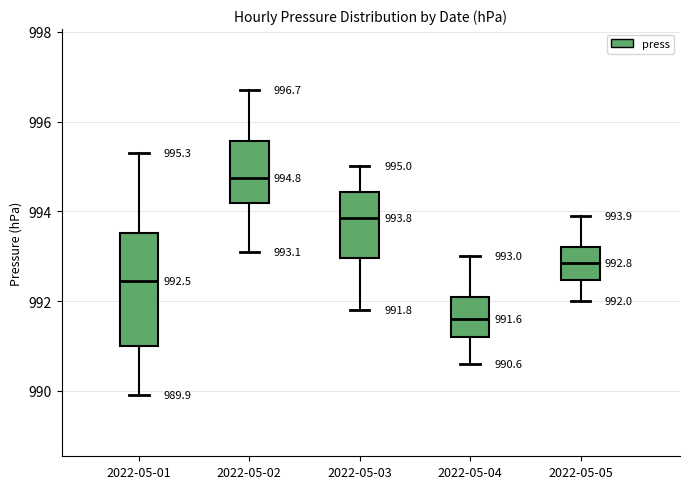

Which box is the tallest, from its lower edge to its upper edge?

2022-05-01